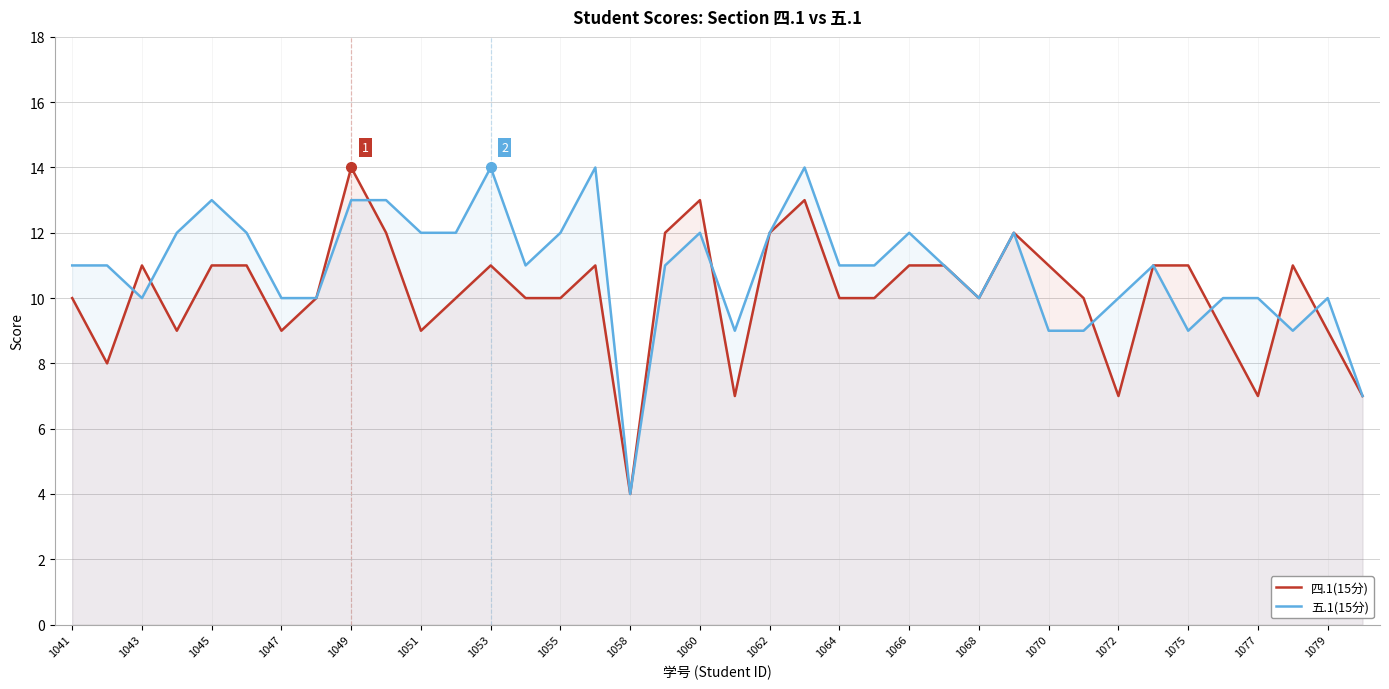

The value of 四.1(15分) at 1062 is 18. True or false?

False